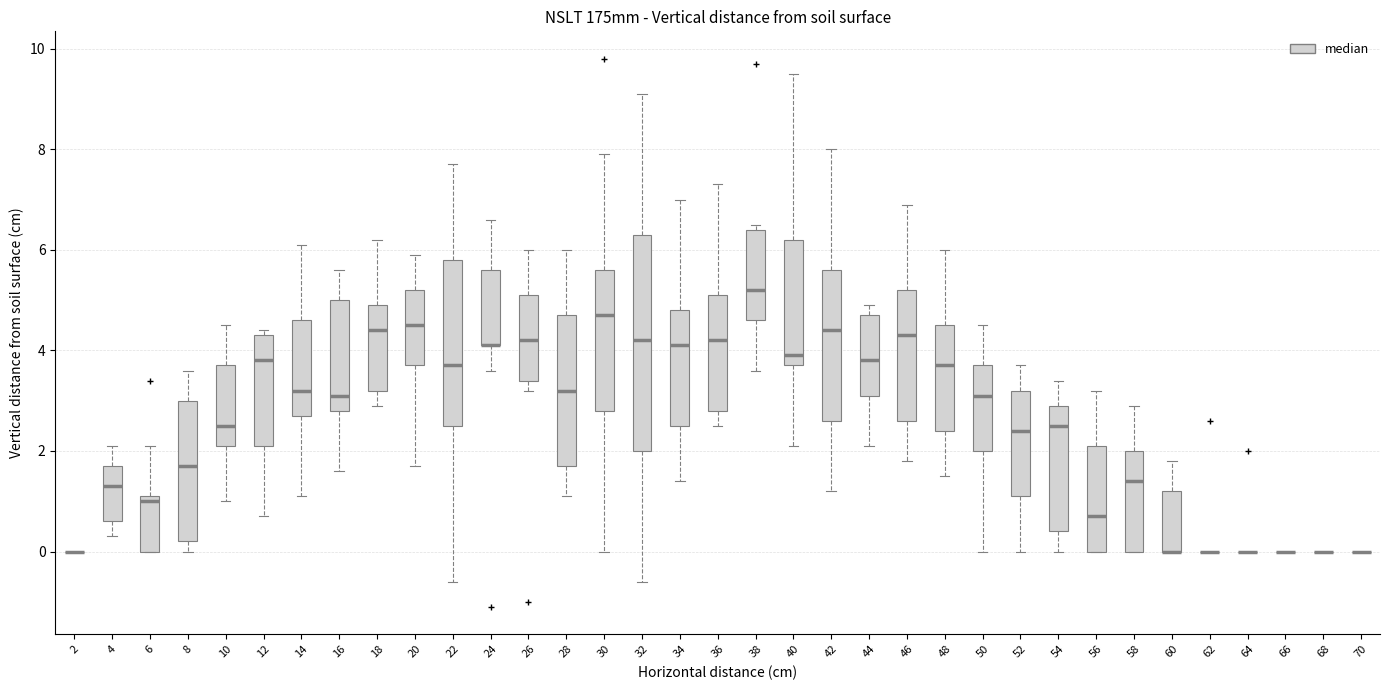

Where does the median line of the box at x = 36 sit on the y-axis? The values are not printed on the chart, so give them approximately, as read against the axis.

4.2